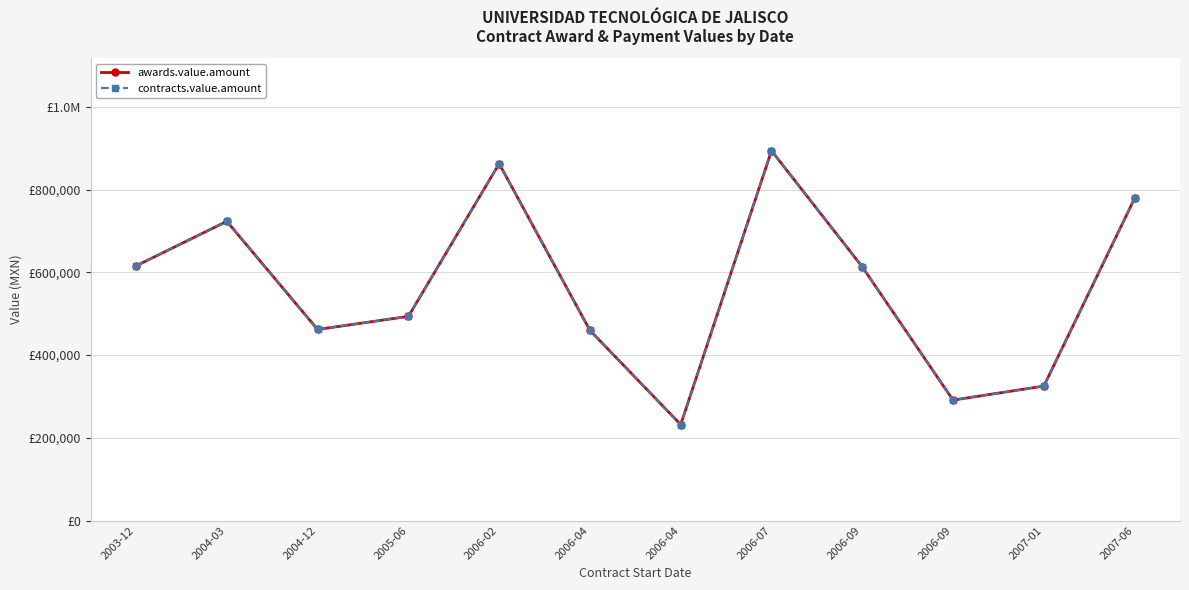

How many interior local peaks does the awards.value.amount series have?

3